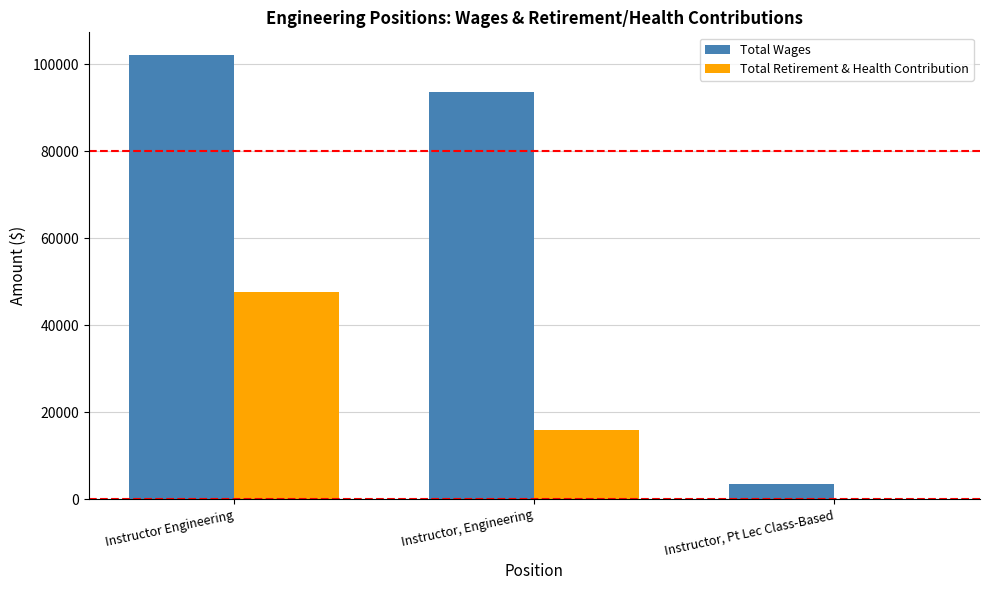

At which label does Total Retirement & Health Contribution reach its peak?

Instructor Engineering